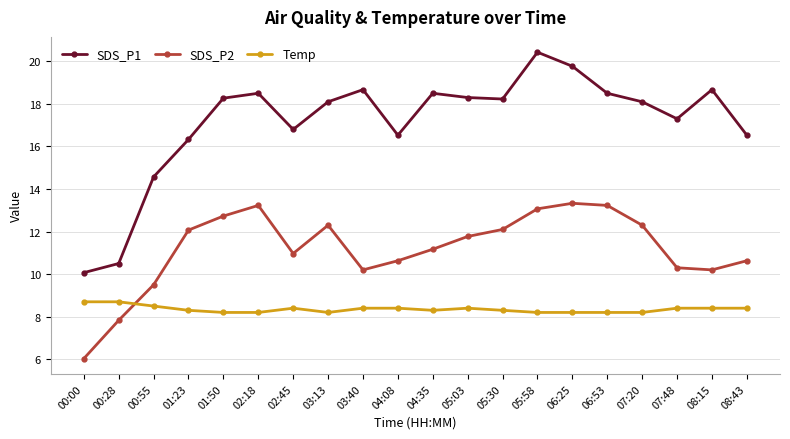

What is the value of the SDS_P2 point at the 9th from the left?

10.2